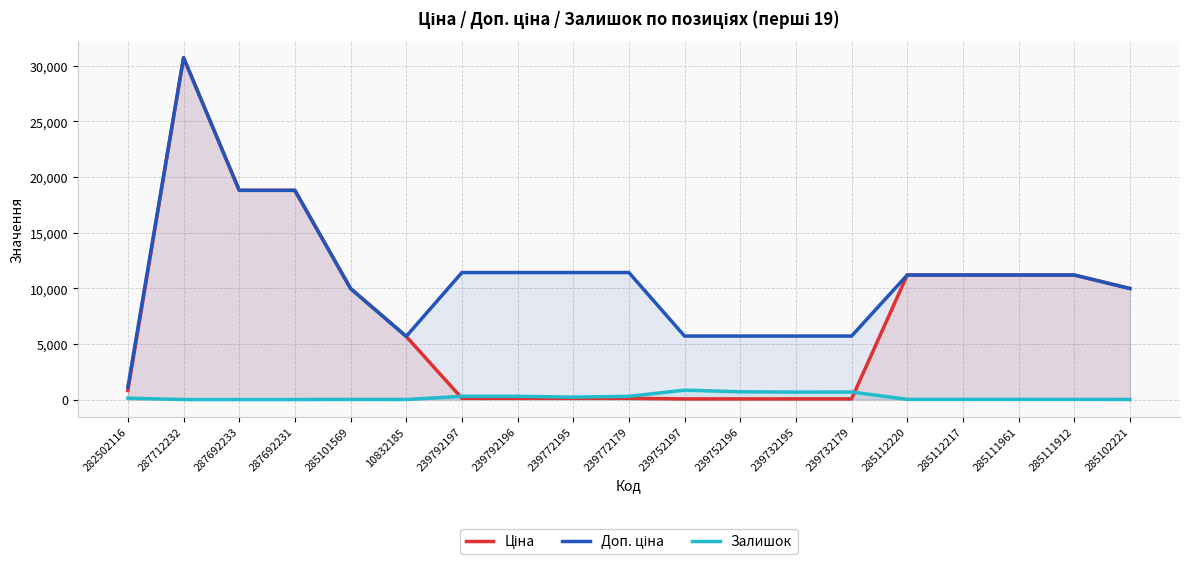

Rank the categories by Доп. ціна value from lowest to highest.

282502116, 10832185, 239752197, 239752196, 239732195, 239732179, 285101569, 285102221, 285112220, 285112217, 285111961, 285111912, 239792197, 239792196, 239772195, 239772179, 287692233, 287692231, 287712232